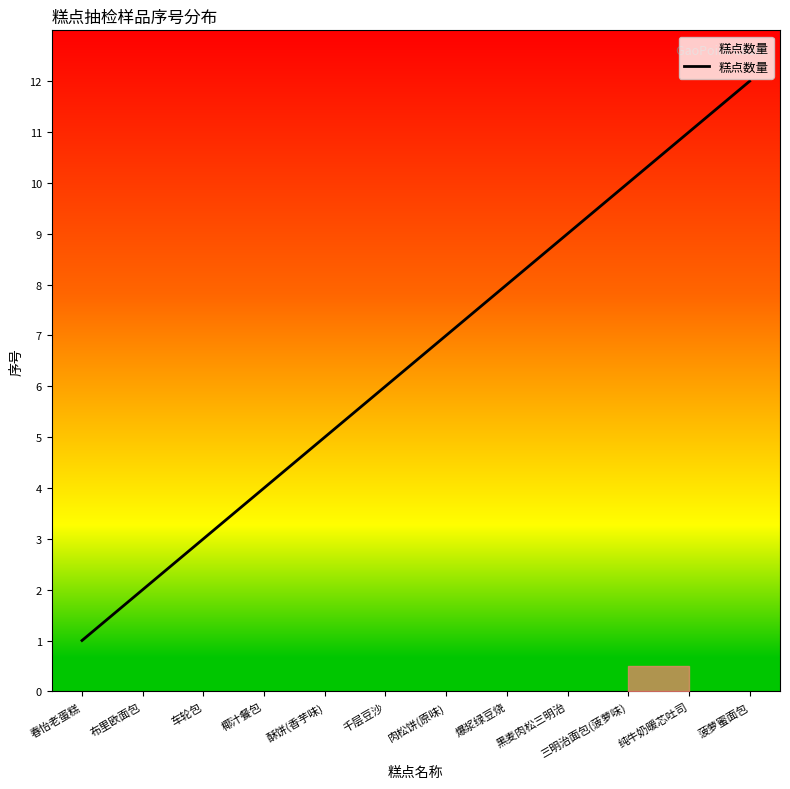

Which category has the lowest value across all series?

春怡老蛋糕